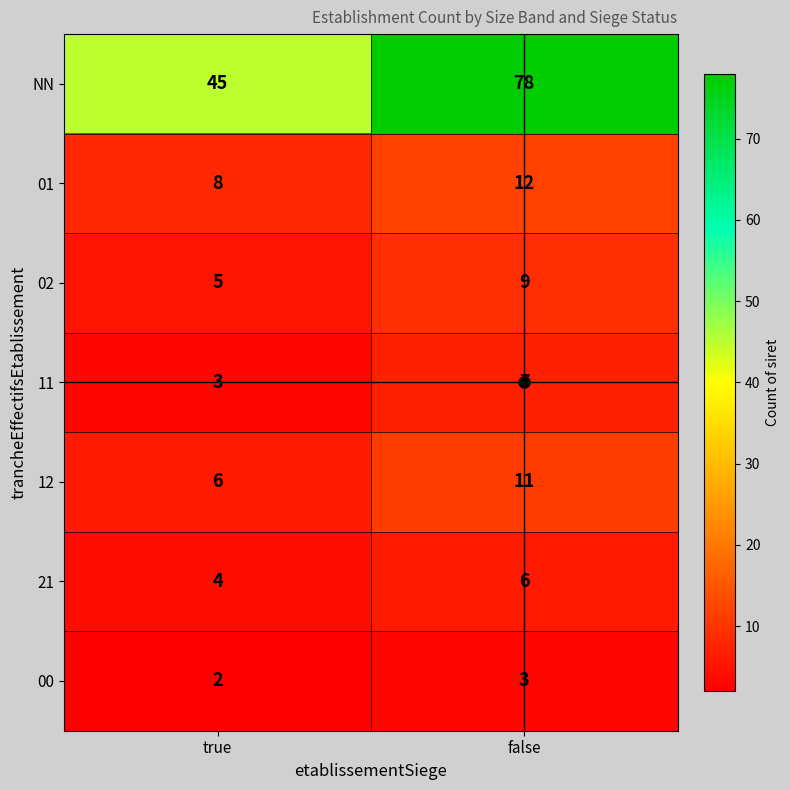

At how many categories does at least one series exceed 64?

1